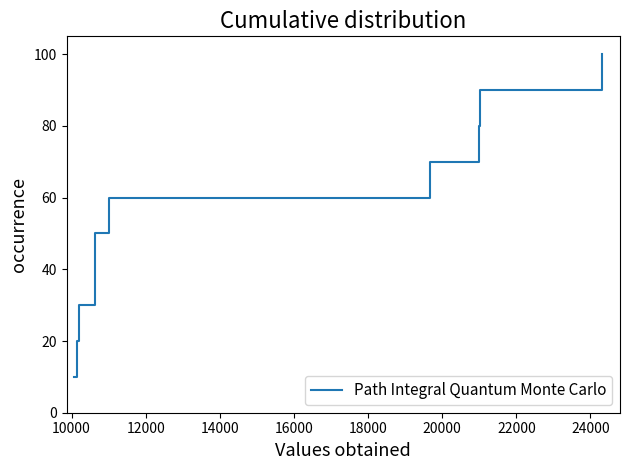

What is the minimum value shown in the chart?

10